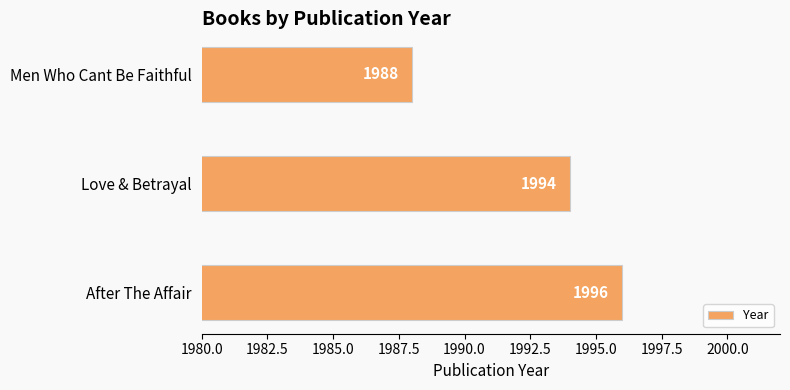

At which label is the value closest to 1992?

Love & Betrayal